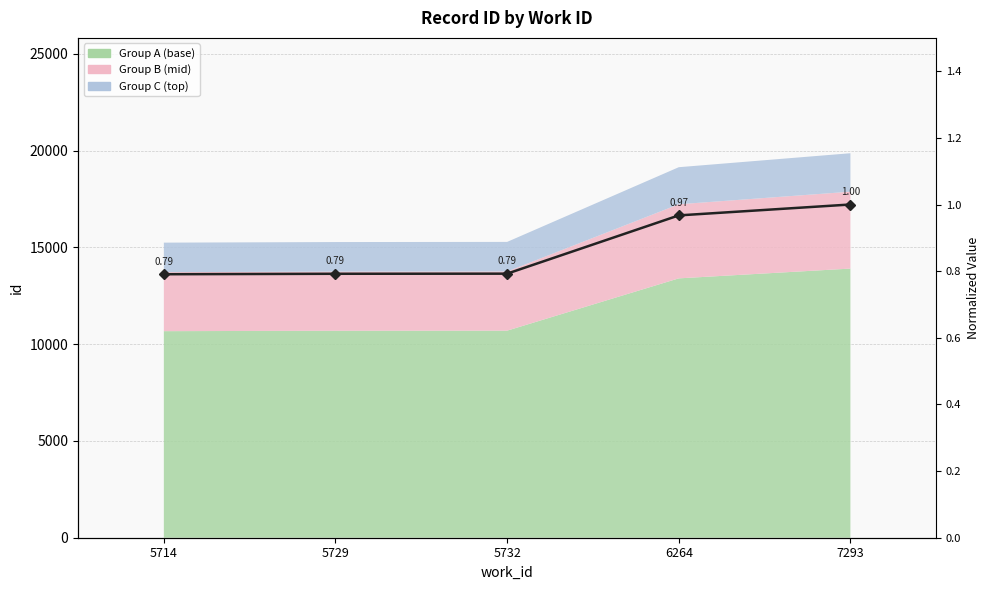

Where is the data nearest to the value 0?

5714